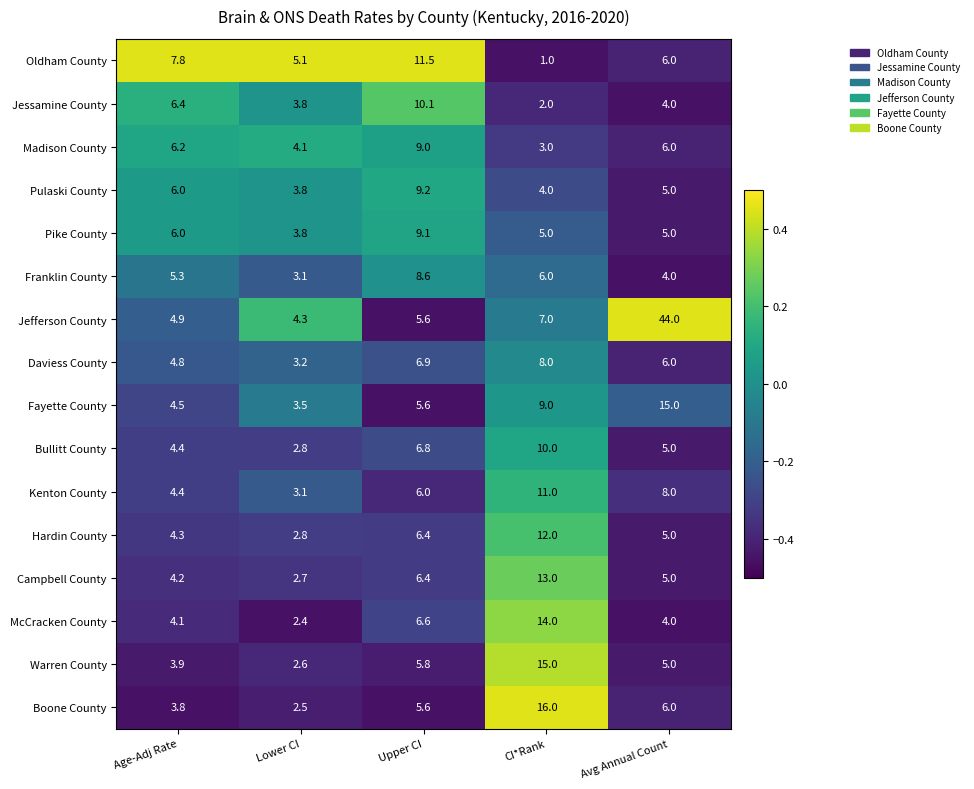

List the labels in order of Warren County value, smallest first.

Lower CI, Age-Adj Rate, Avg Annual Count, Upper CI, CI*Rank